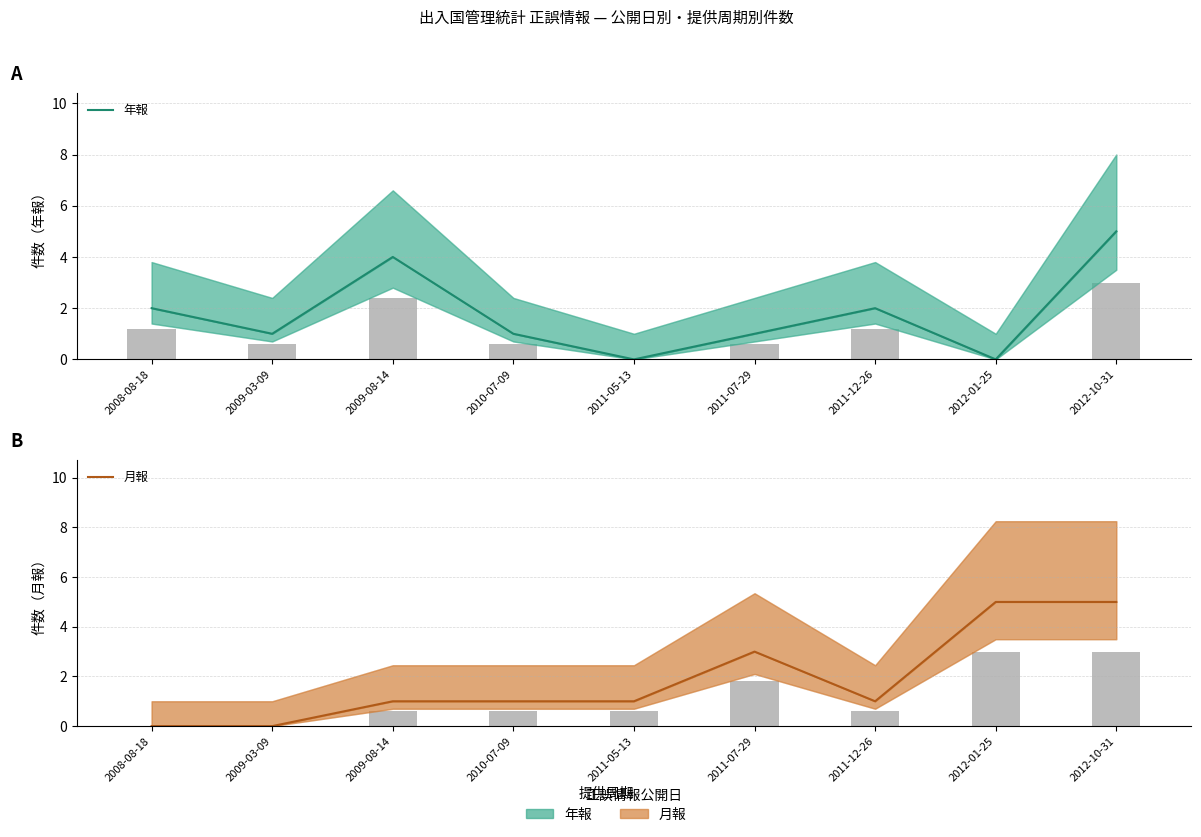

How many bars are there in each group?

2